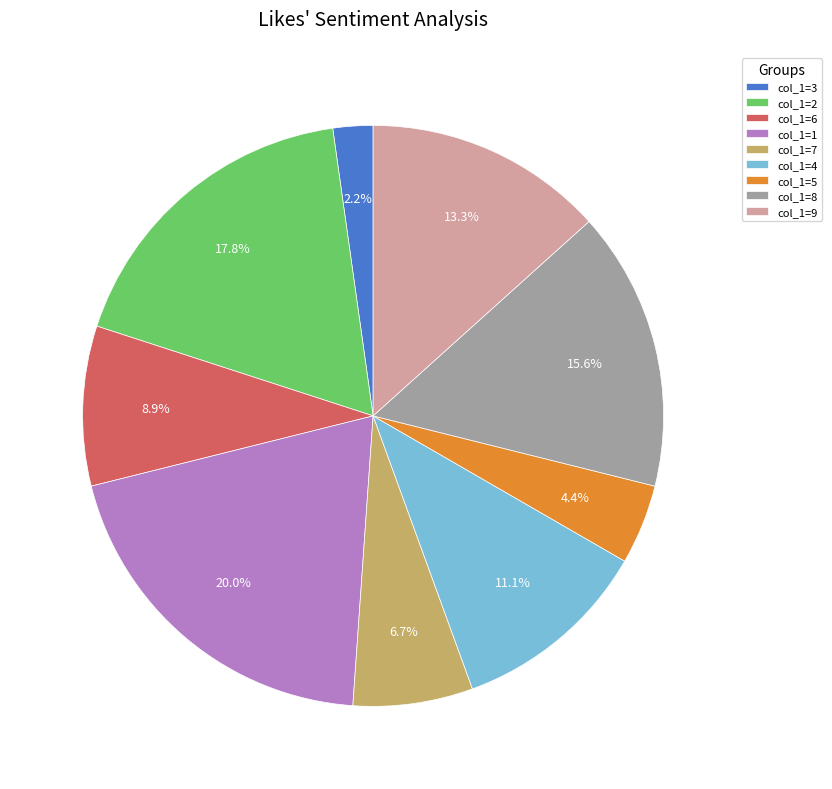

Between col_1=6 and col_1=5, which is larger?

col_1=6